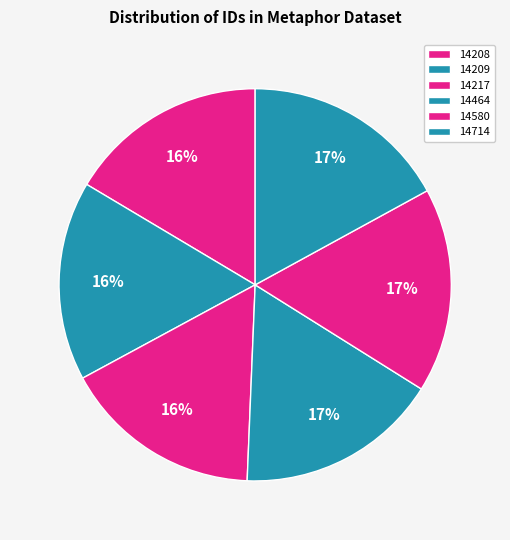

How many slices are in this pie chart?

6